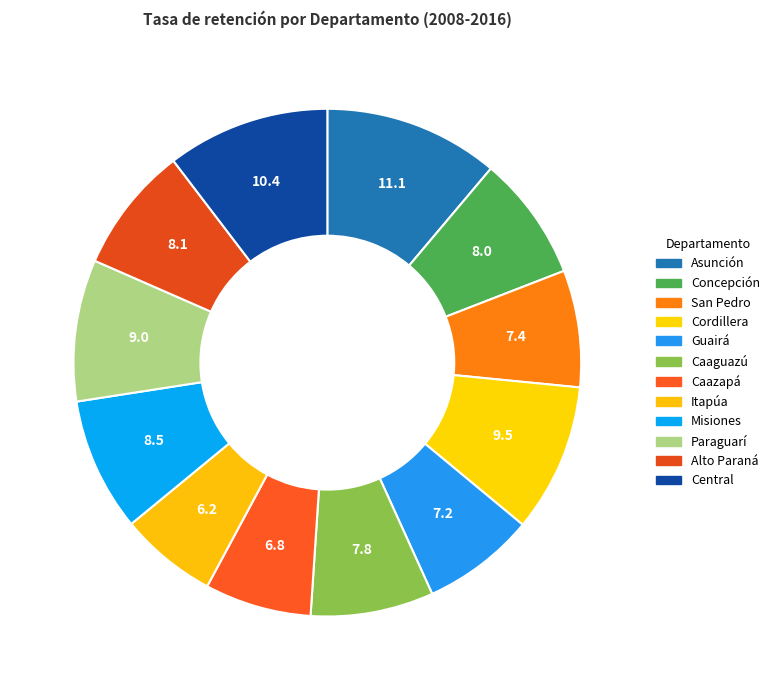

True or false: Guairá accounts for 7% of the total.

True